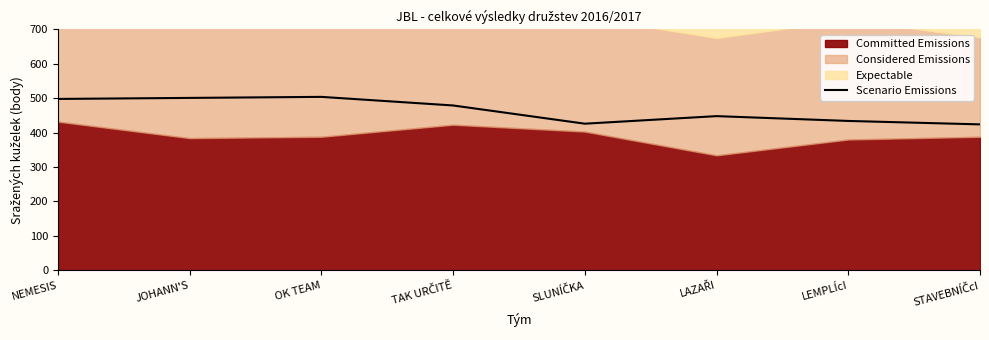

Is it true that Scenario Emissions equals 745 at LEMPLÍcI?

False